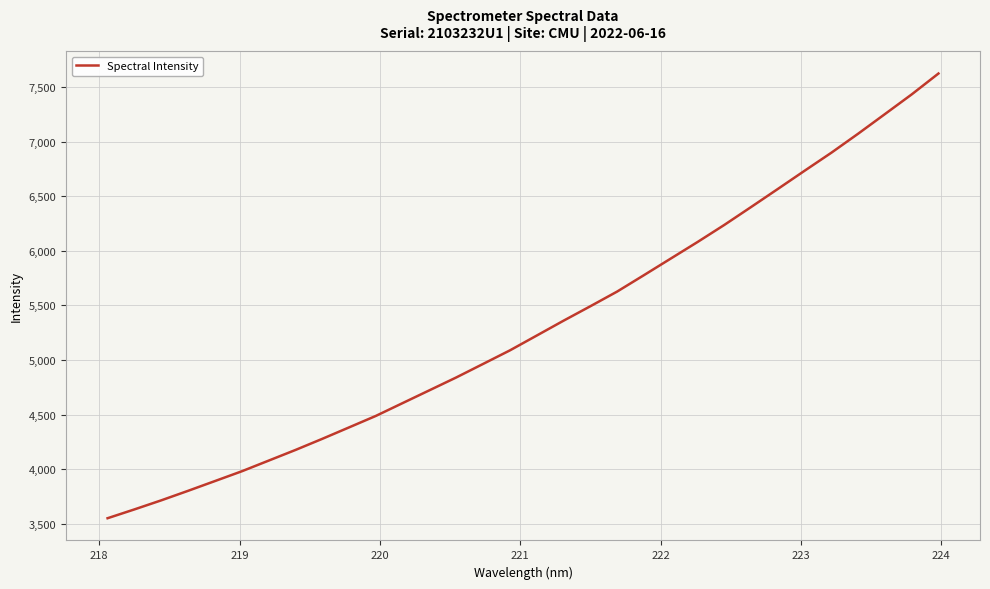

What is the difference between the second highest and second lowest values?

3801.0